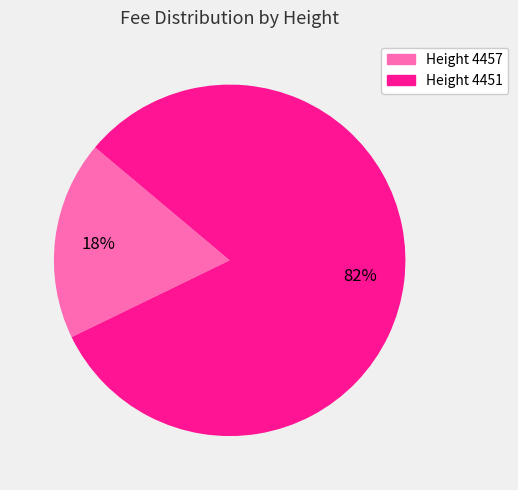

Which slice is the largest?

Height 4451